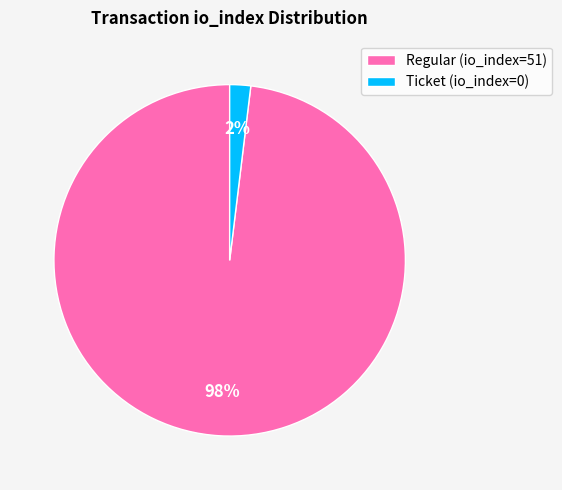

What percentage is the Ticket (io_index=0) slice, to the nearest percent?

2%